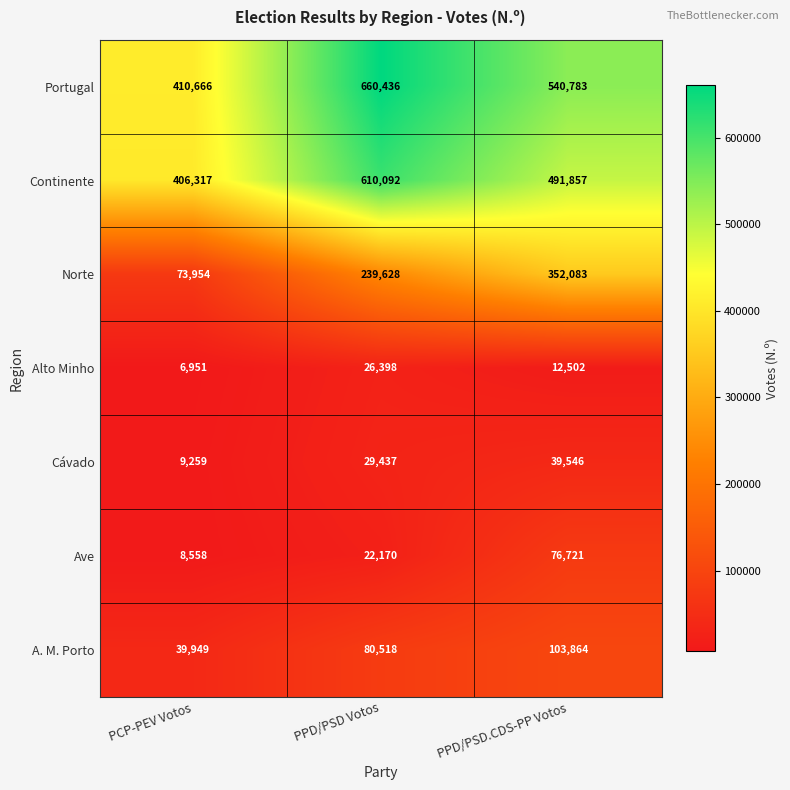

Is the value of Cávado at PPD/PSD Votos greater than the value of Norte at PCP-PEV Votos?

No